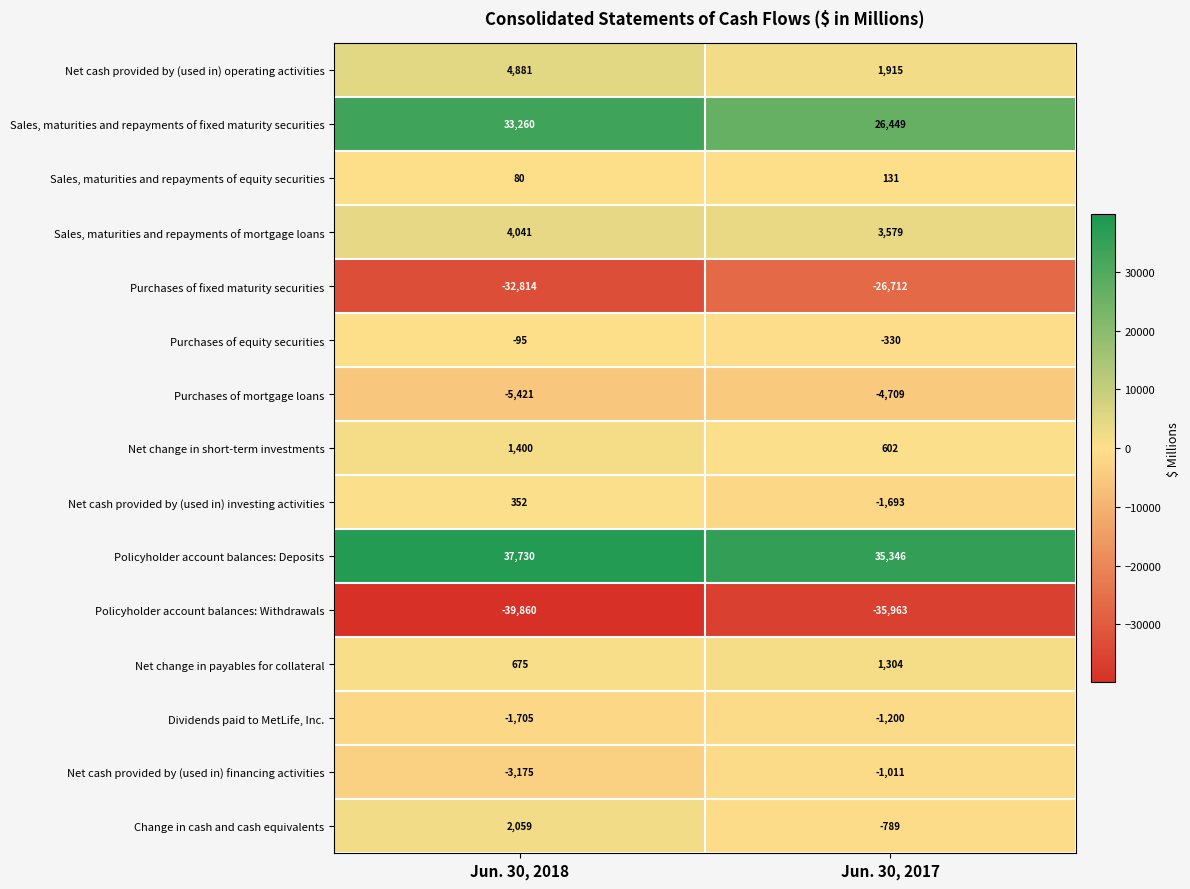

Reading left to right, what are all the values shown in this chart?

Net cash provided by (used in) operating activities: Jun. 30, 2018=4881	Jun. 30, 2017=1915
Sales, maturities and repayments of fixed maturity securities: Jun. 30, 2018=33260	Jun. 30, 2017=26449
Sales, maturities and repayments of equity securities: Jun. 30, 2018=80	Jun. 30, 2017=131
Sales, maturities and repayments of mortgage loans: Jun. 30, 2018=4041	Jun. 30, 2017=3579
Purchases of fixed maturity securities: Jun. 30, 2018=-32814	Jun. 30, 2017=-26712
Purchases of equity securities: Jun. 30, 2018=-95	Jun. 30, 2017=-330
Purchases of mortgage loans: Jun. 30, 2018=-5421	Jun. 30, 2017=-4709
Net change in short-term investments: Jun. 30, 2018=1400	Jun. 30, 2017=602
Net cash provided by (used in) investing activities: Jun. 30, 2018=352	Jun. 30, 2017=-1693
Policyholder account balances: Deposits: Jun. 30, 2018=37730	Jun. 30, 2017=35346
Policyholder account balances: Withdrawals: Jun. 30, 2018=-39860	Jun. 30, 2017=-35963
Net change in payables for collateral: Jun. 30, 2018=675	Jun. 30, 2017=1304
Dividends paid to MetLife, Inc.: Jun. 30, 2018=-1705	Jun. 30, 2017=-1200
Net cash provided by (used in) financing activities: Jun. 30, 2018=-3175	Jun. 30, 2017=-1011
Change in cash and cash equivalents: Jun. 30, 2018=2059	Jun. 30, 2017=-789